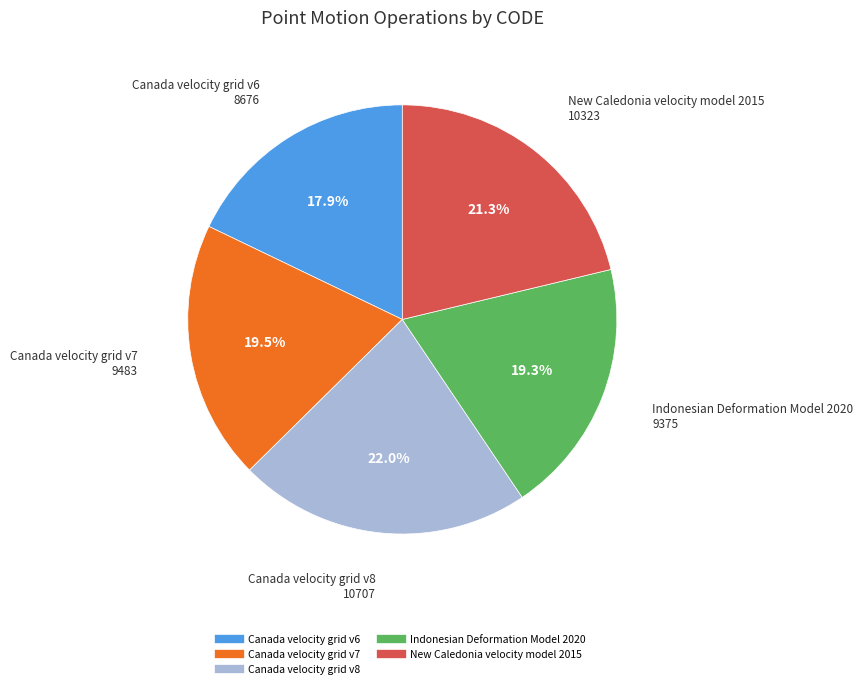

To the nearest percent, what portion does Canada velocity grid v6 represent?

18%